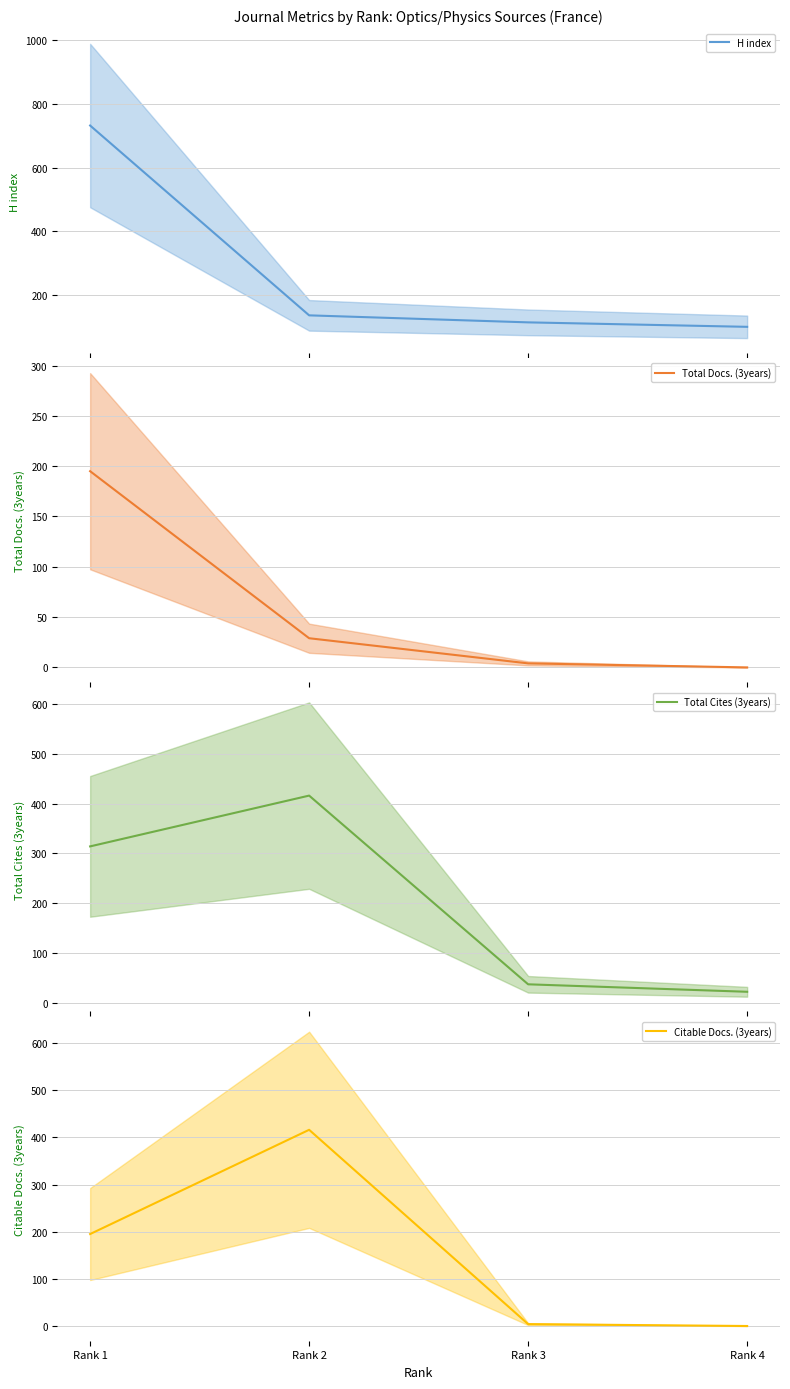

Is it true that Citable Docs. (3years) equals -190 at Rank 4?

False